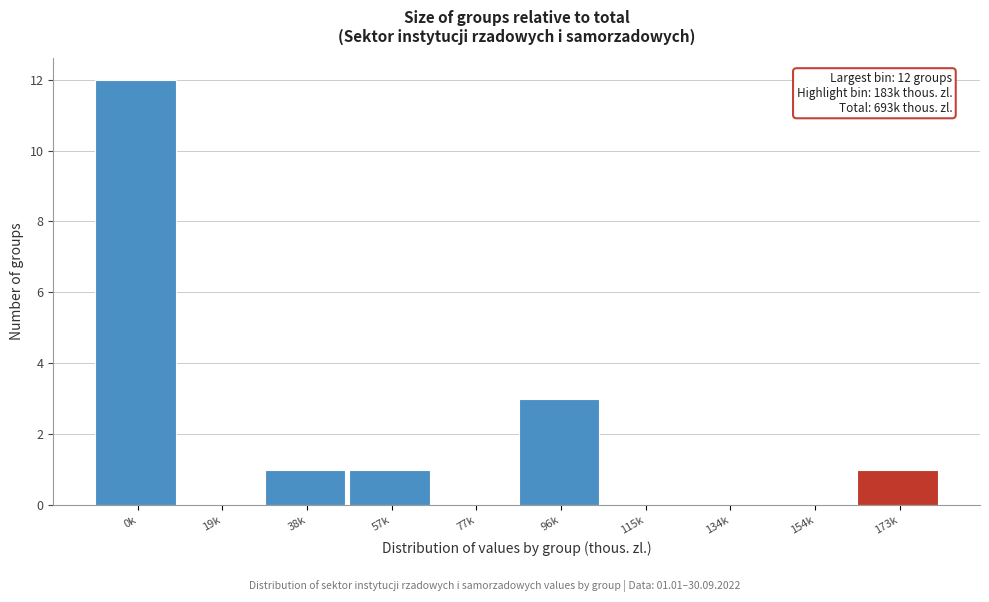

Reading right to left, extract all data points from this chart.

173k=1	154k=0	134k=0	115k=0	96k=3	77k=0	57k=1	38k=1	19k=0	0k=12